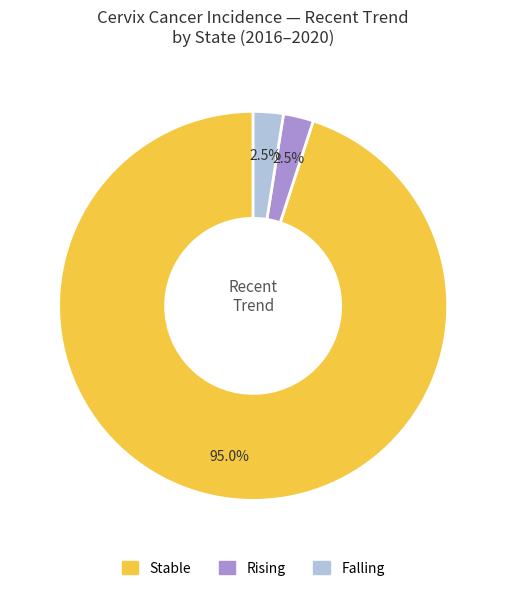

Is there a majority slice in this chart?

Yes